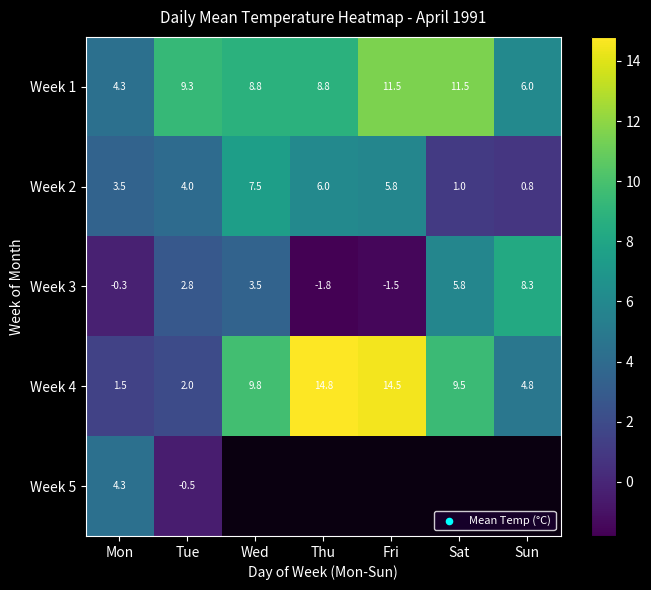

Rank the categories by Week 4 value from lowest to highest.

Mon, Tue, Sun, Sat, Wed, Fri, Thu